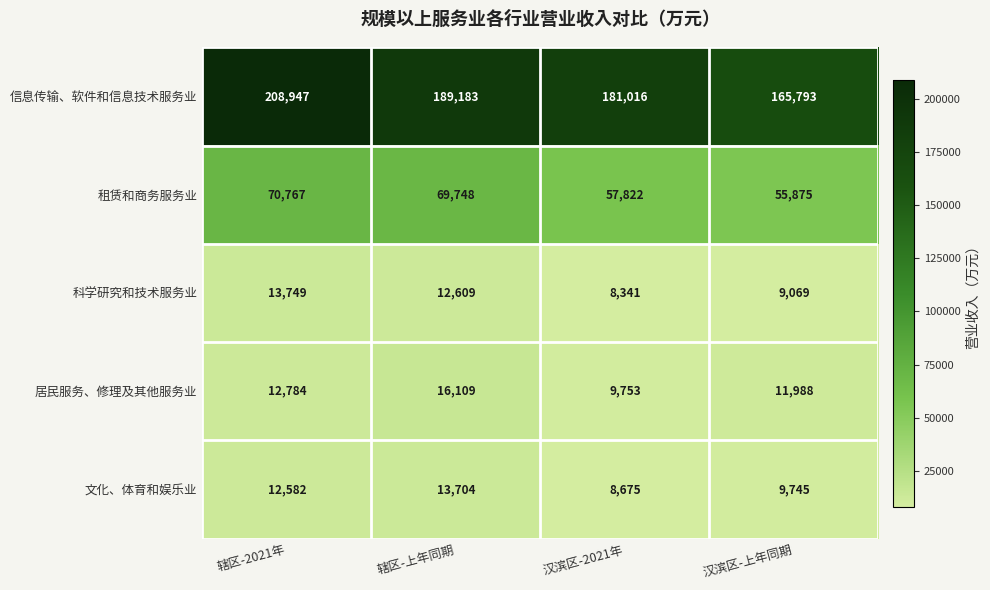

What is the greatest value displayed?

208947